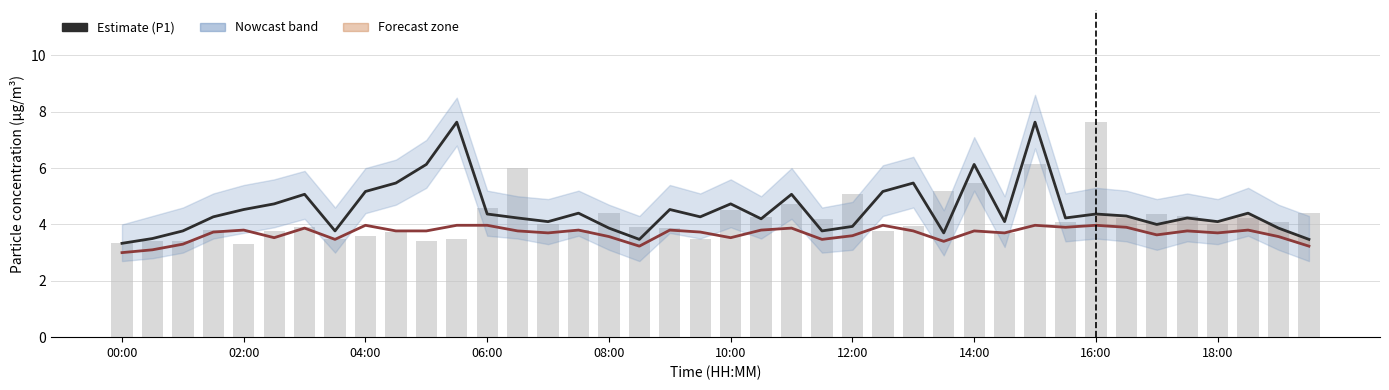

What is the sum of all Raw P1 readings values?

169.0